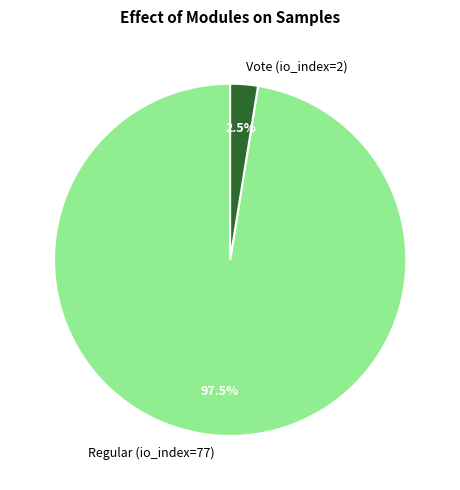

Rank the categories by value from highest to lowest.

Regular (io_index=77), Vote (io_index=2)